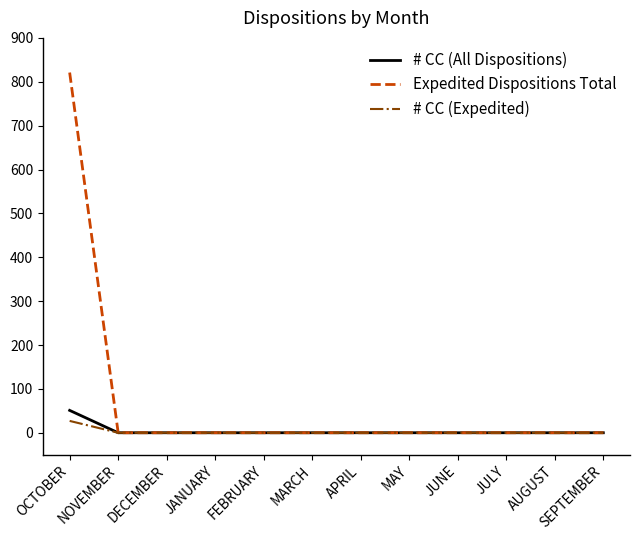

At which category is the sum across all series the highest?

OCTOBER